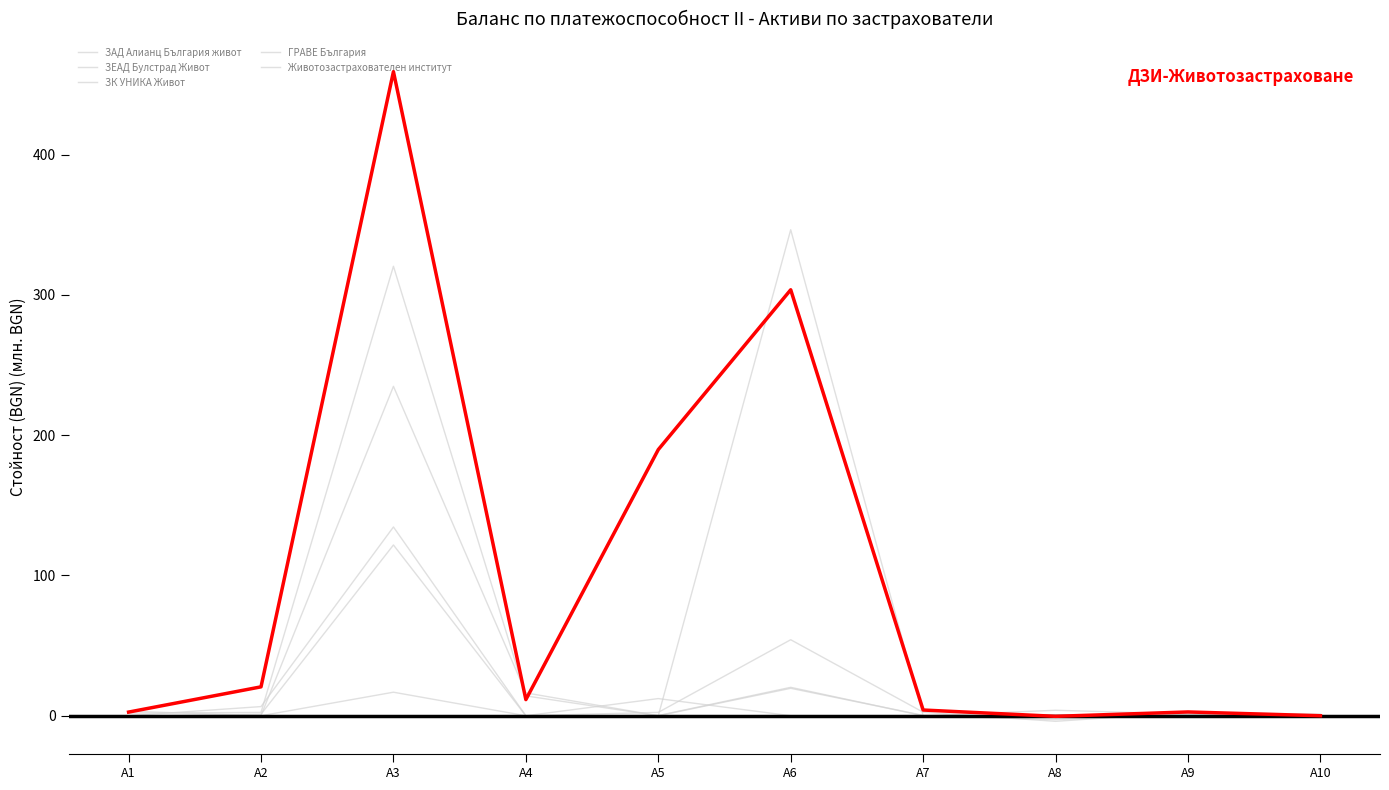

How many lines are shown in the chart?

6